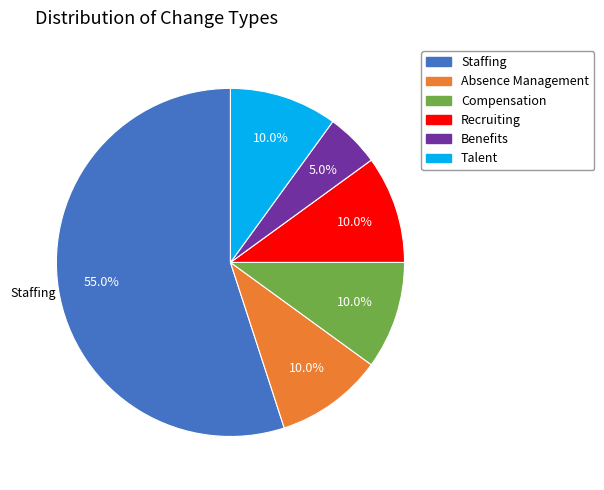

Does Staffing represent more than half of the total?

Yes